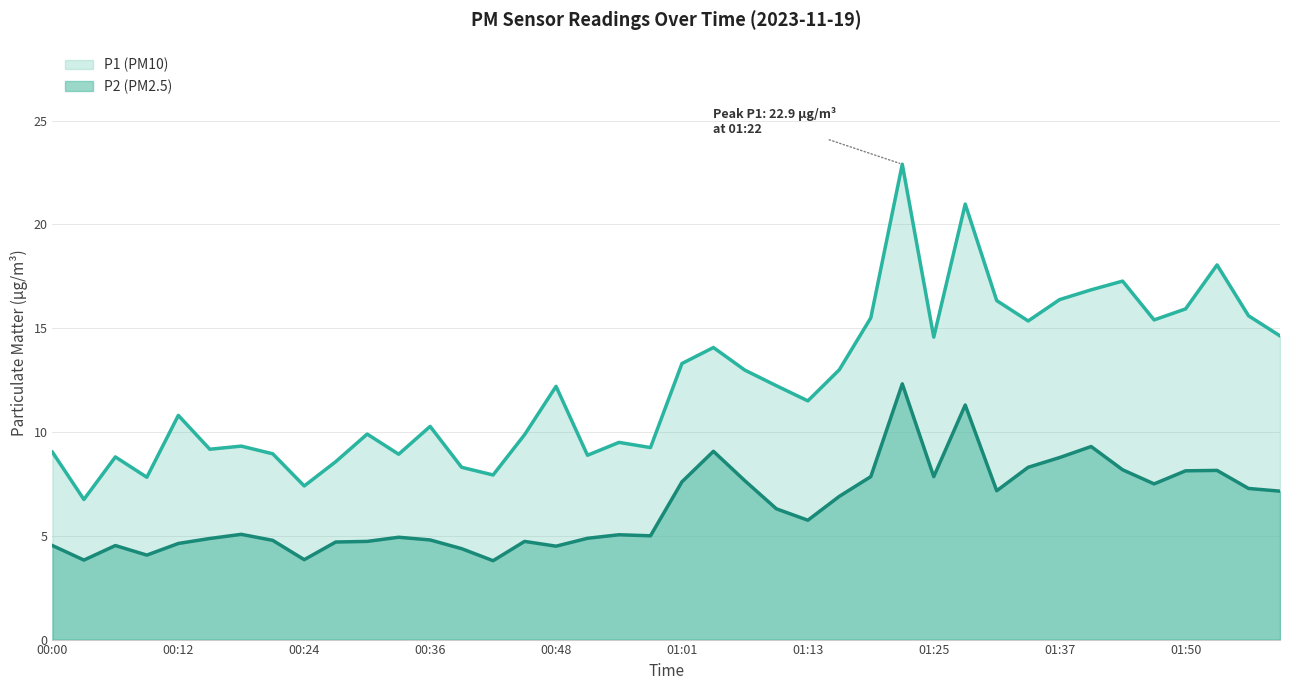

In P1, how many points are lower than both neighbors (excluding endpoints)?

12